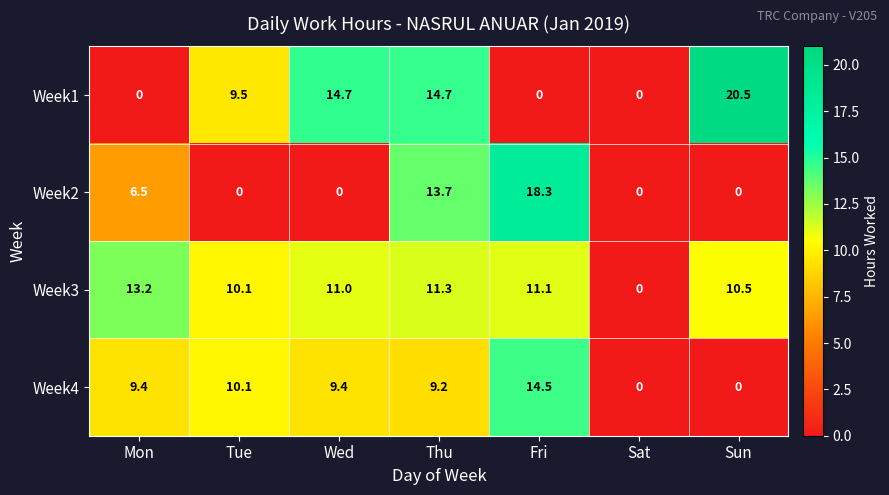

Reading right to left, extract all data points from this chart.

Week1: Sun=20.5	Sat=0.0	Fri=0.0	Thu=14.7	Wed=14.7	Tue=9.5	Mon=0.0
Week2: Sun=0.0	Sat=0.0	Fri=18.3	Thu=13.7	Wed=0.0	Tue=0.0	Mon=6.5
Week3: Sun=10.5	Sat=0.0	Fri=11.1	Thu=11.3	Wed=11.0	Tue=10.1	Mon=13.2
Week4: Sun=0.0	Sat=0.0	Fri=14.5	Thu=9.2	Wed=9.4	Tue=10.1	Mon=9.4